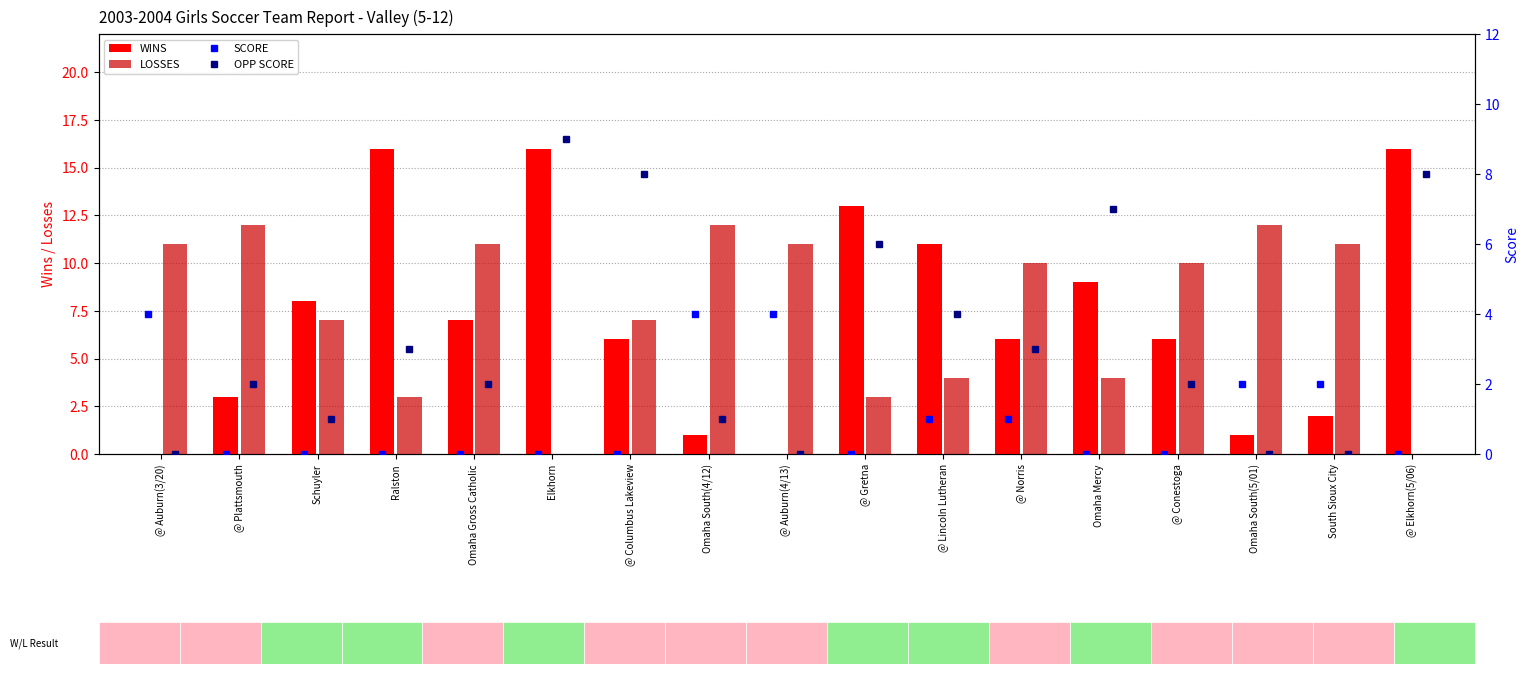

What are all the series names shown in the legend?

WINS, LOSSES, SCORE, OPP SCORE